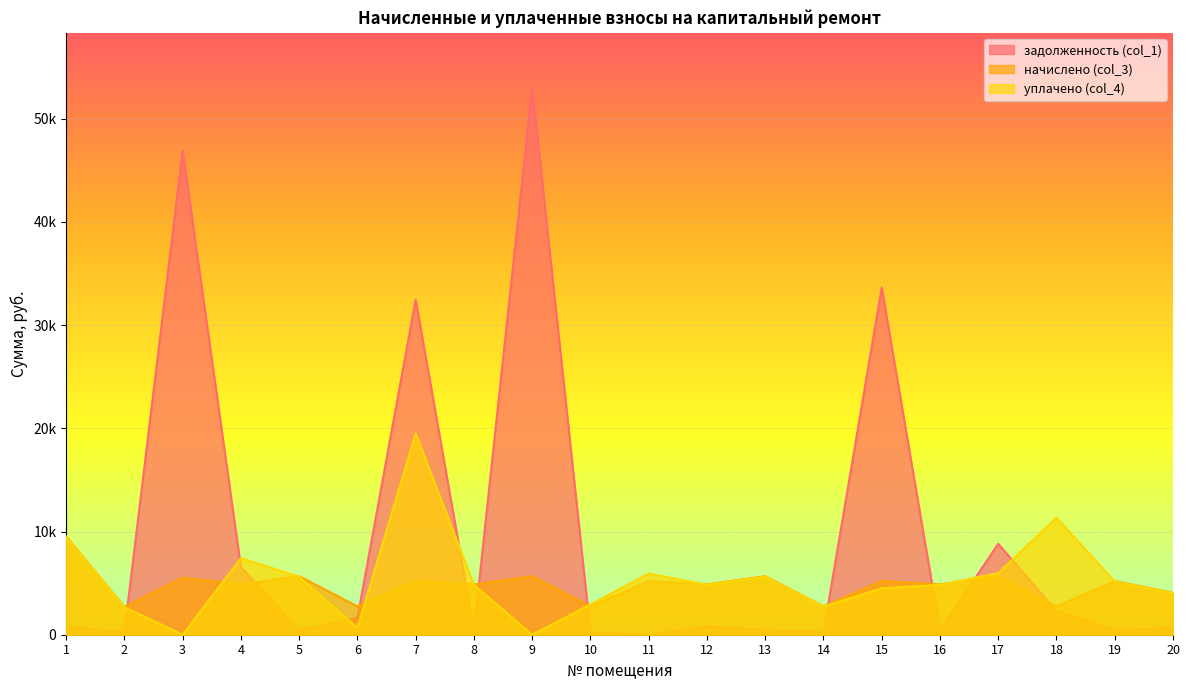

What is the maximum value for начислено (col_3)?

9520.3